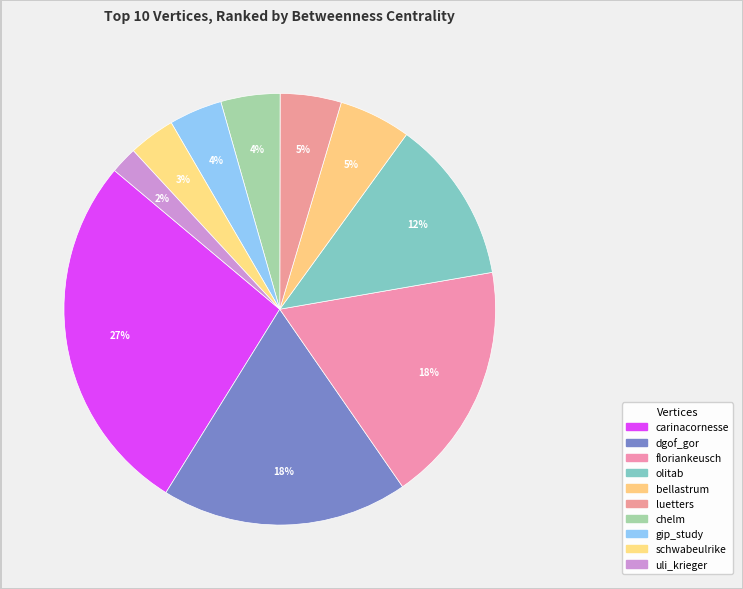

How many segments does this pie chart have?

10